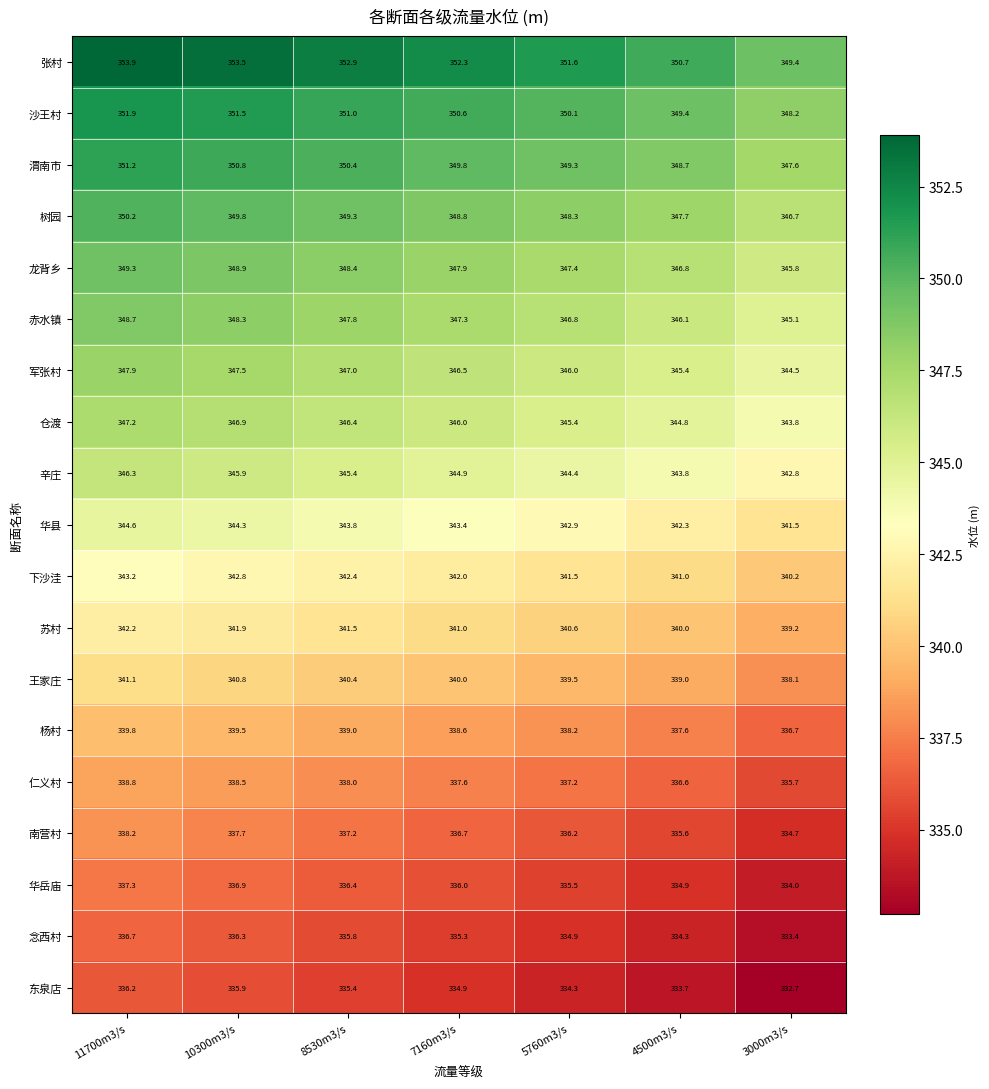

What is the total value across all series at 5760m3/s?

6510.1